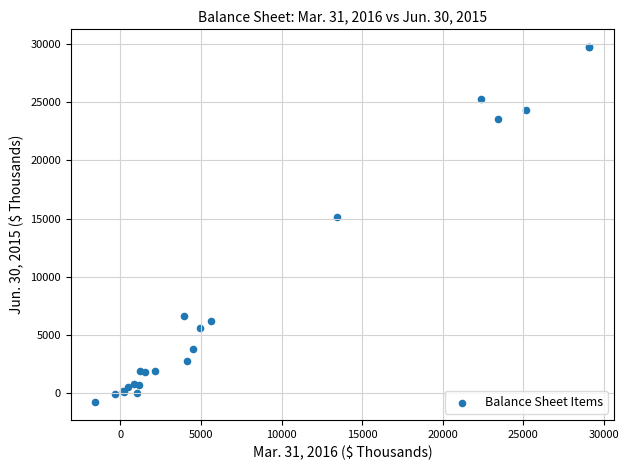

What Y value in the scatter plot is closest to 14471?

15157